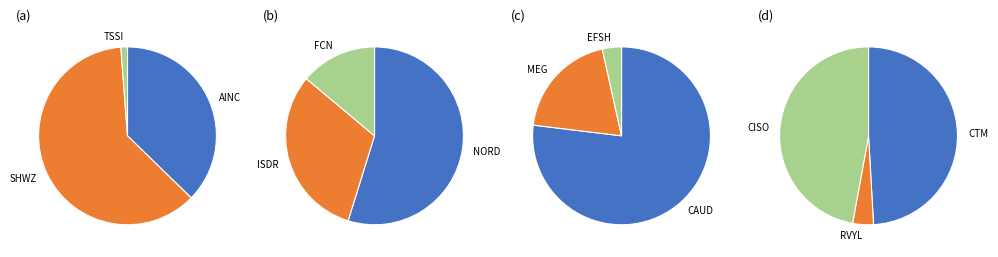

True or false: RVYL accounts for 1% of the total.

False